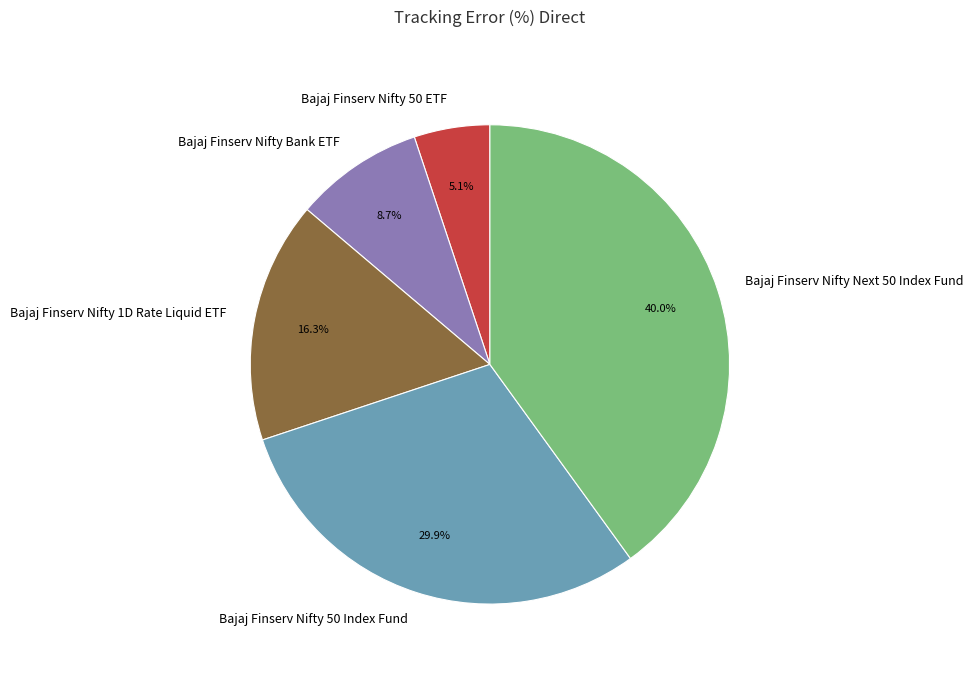

How many segments does this pie chart have?

5